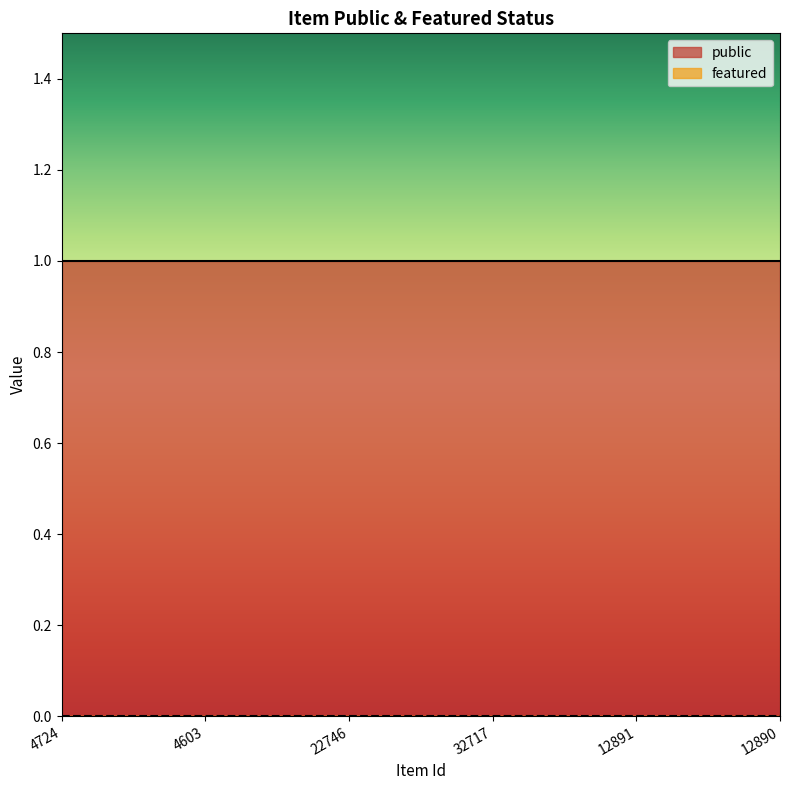

At which category does the chart reach its peak across all series?

4724